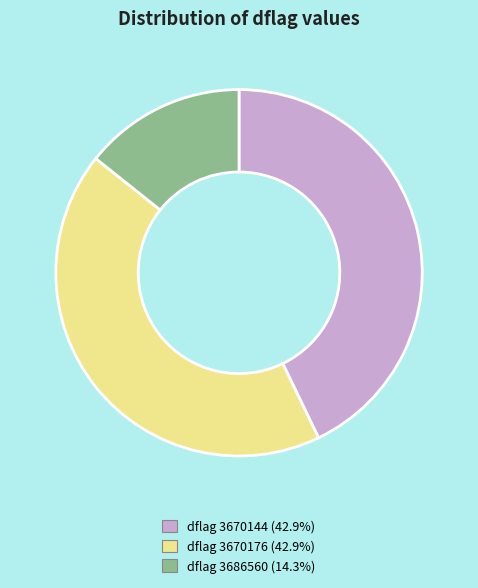

Is there a majority slice in this chart?

No